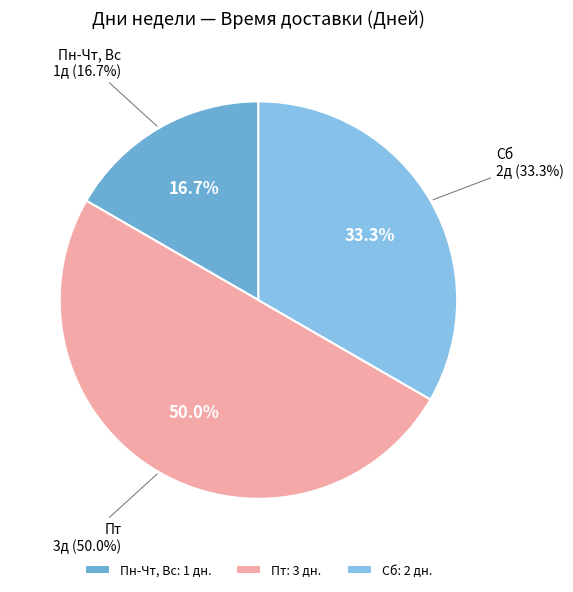

Between Пн-Чт, Вс and Сб, which is larger?

Сб